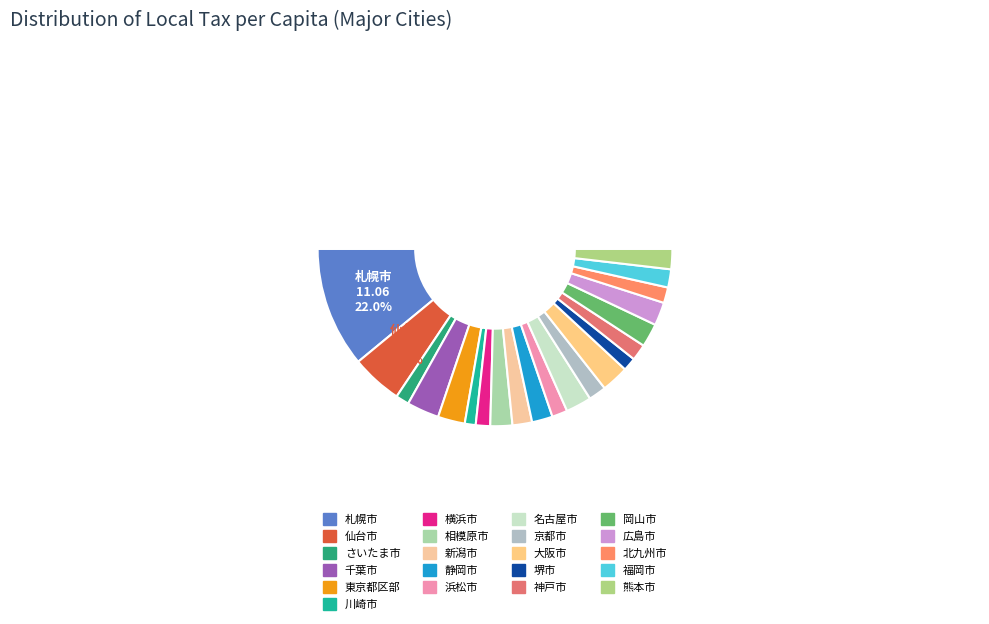

Is it true that 岡山市 is 13% of the pie?

False